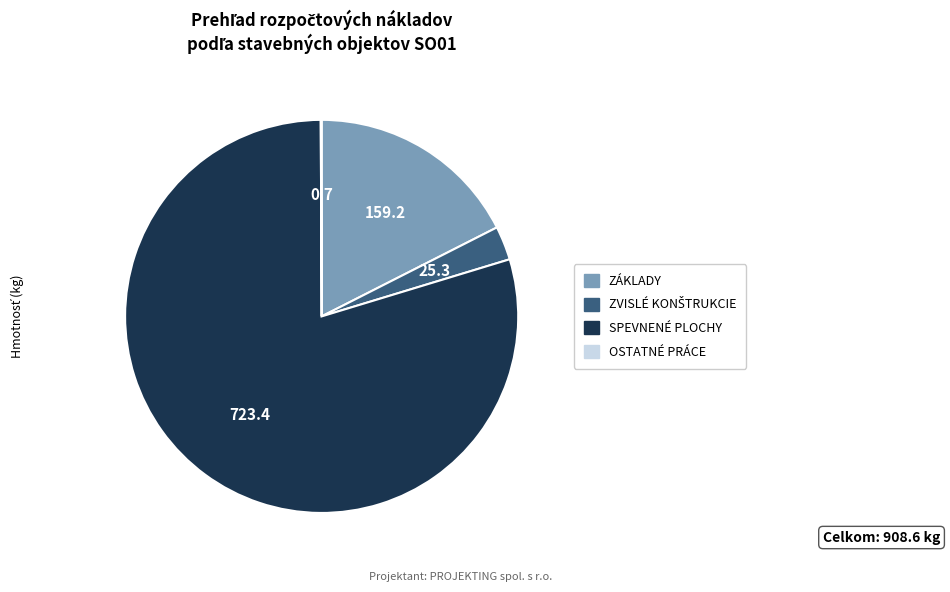

Is there any slice that represents more than half of the pie?

Yes